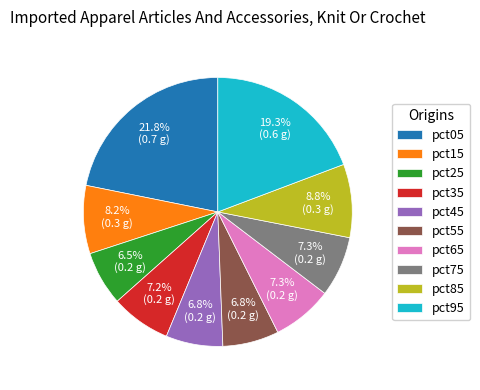

What percentage do pct05 and pct95 together represent?

41.1%